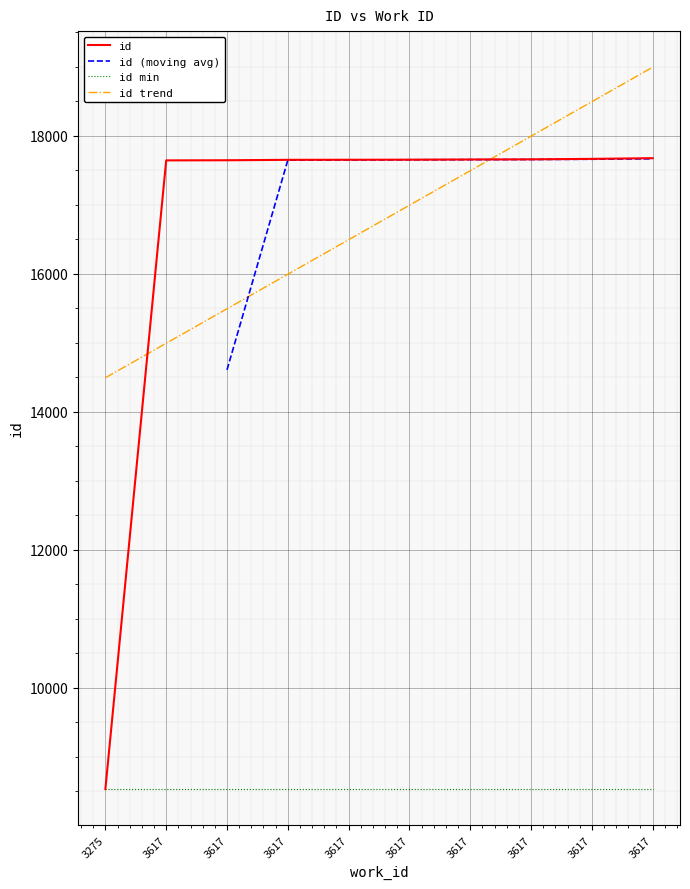

The chart shows a value of 4151 at 3617. True or false?

False